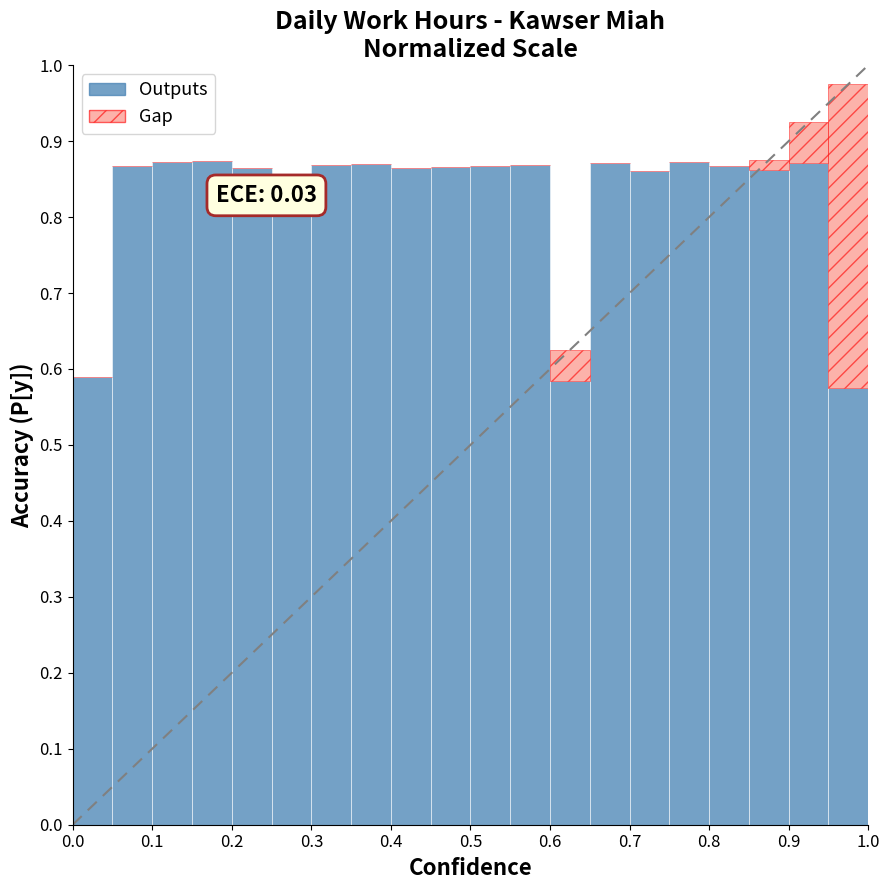

Are the bars grouped side by side (vs. stacked)?

No